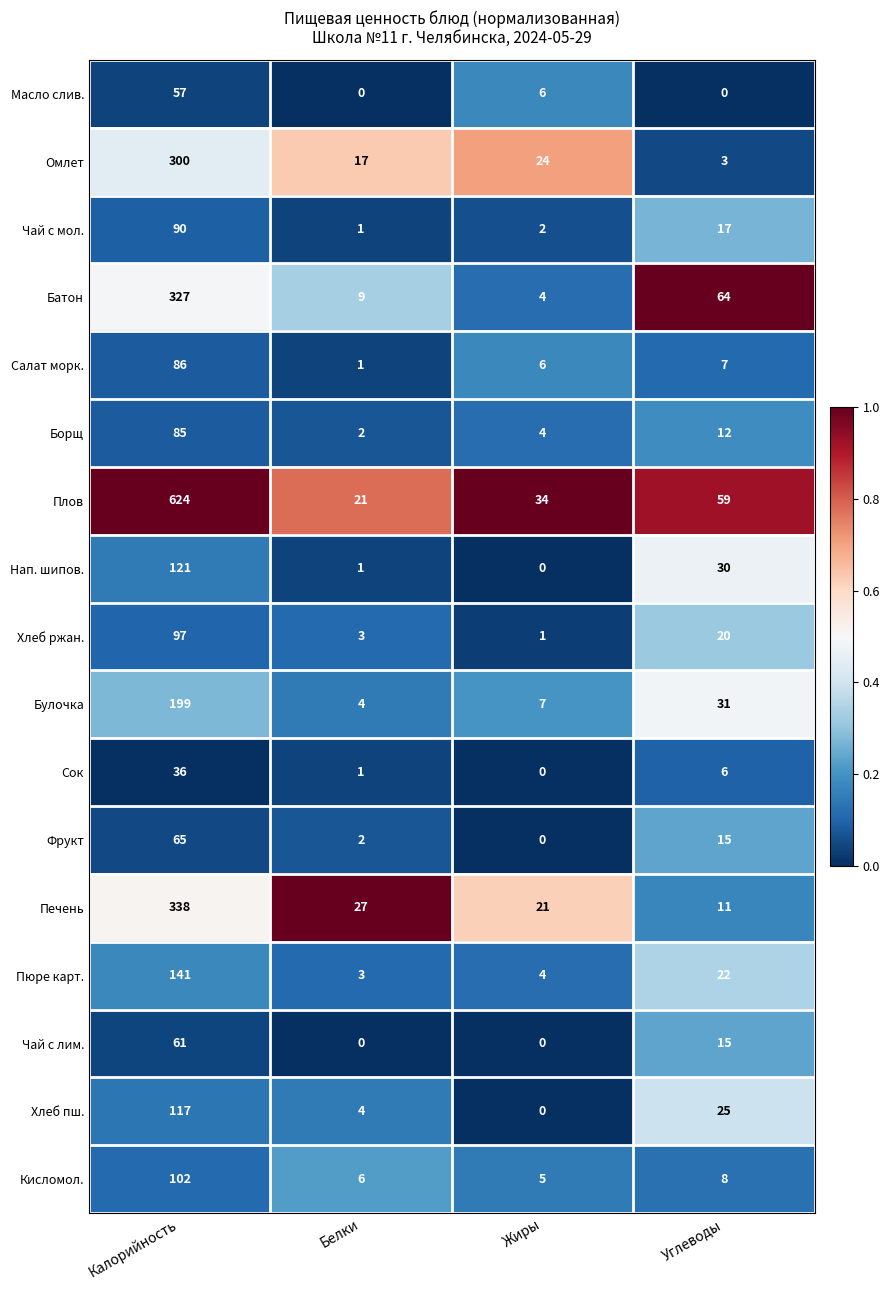

List the series in order of their peak value, highest first.

Плов, Печень, Батон, Омлет, Булочка, Пюре карт., Нап. шипов., Хлеб пш., Кисломол., Хлеб ржан., Чай с мол., Салат морк., Борщ, Фрукт, Чай с лим., Масло слив., Сок